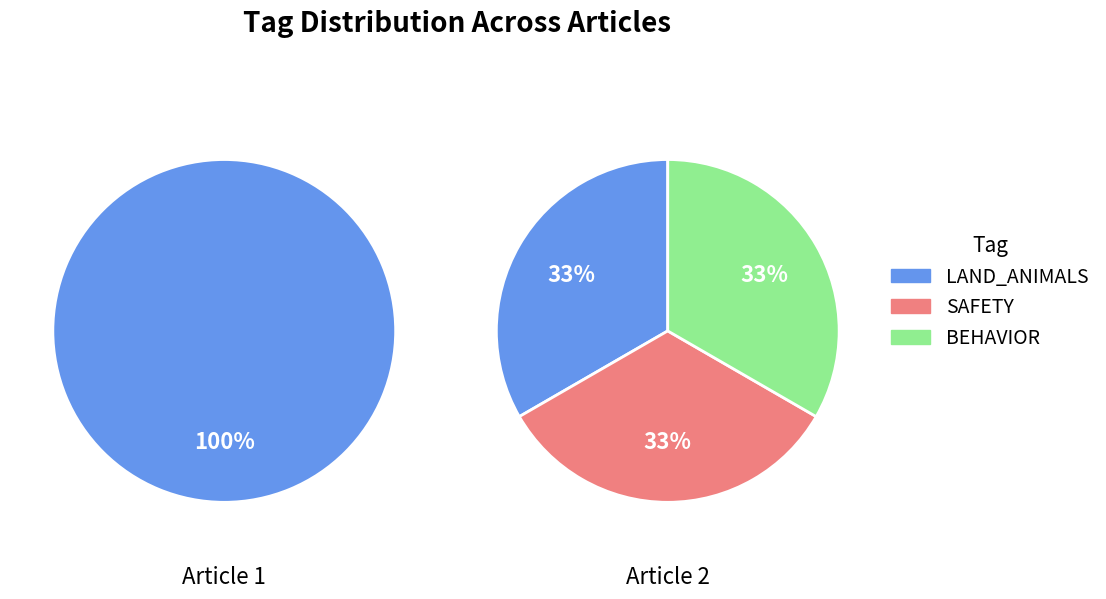

Does any single category account for the majority?

No